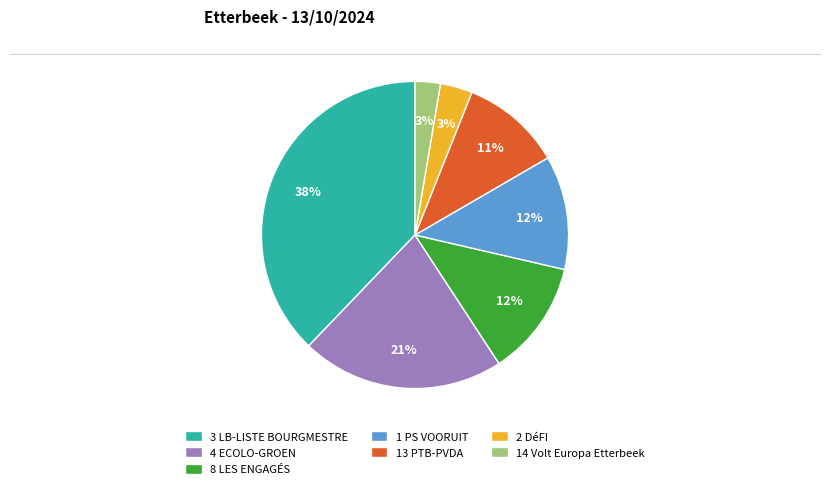

How many segments does this pie chart have?

7